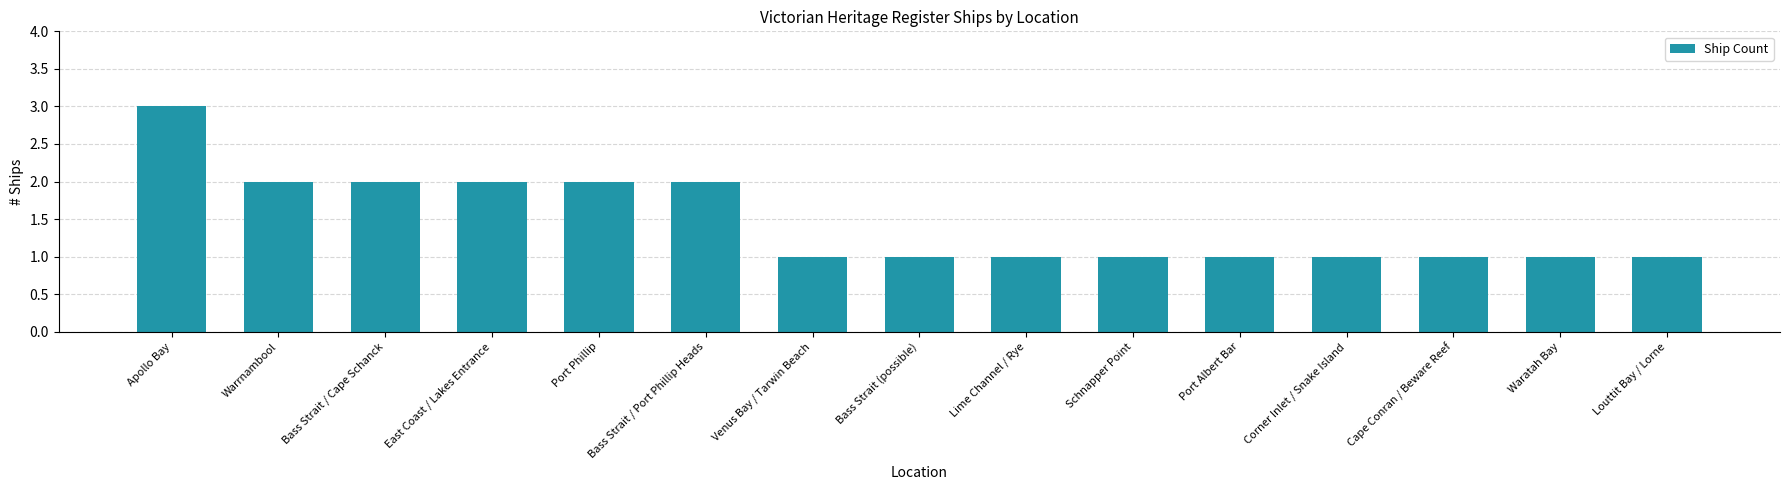

True or false: the data shows 2 at Warrnambool.

True